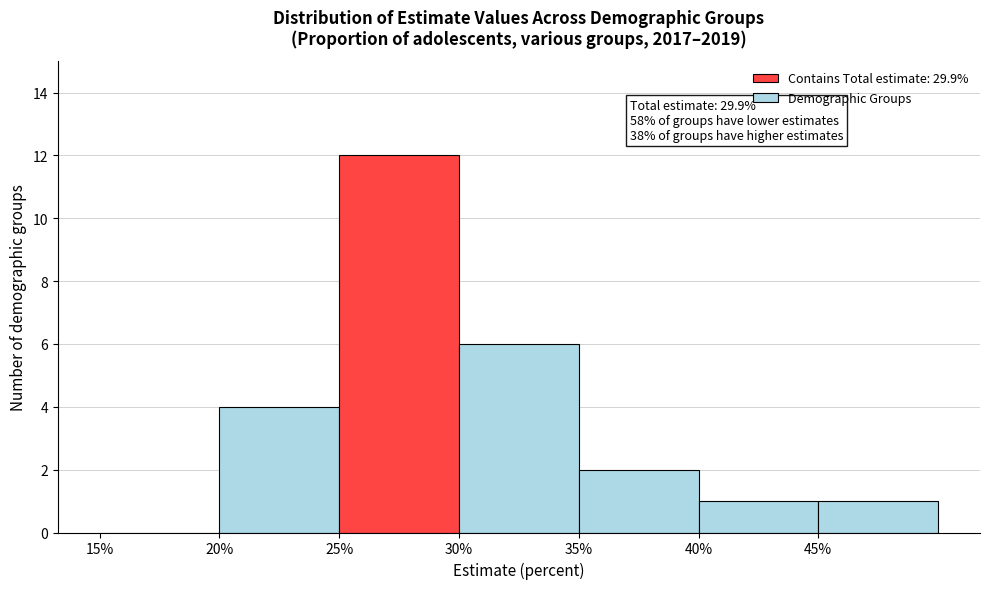

Which range on the x-axis has the tallest bar?

25 to 30